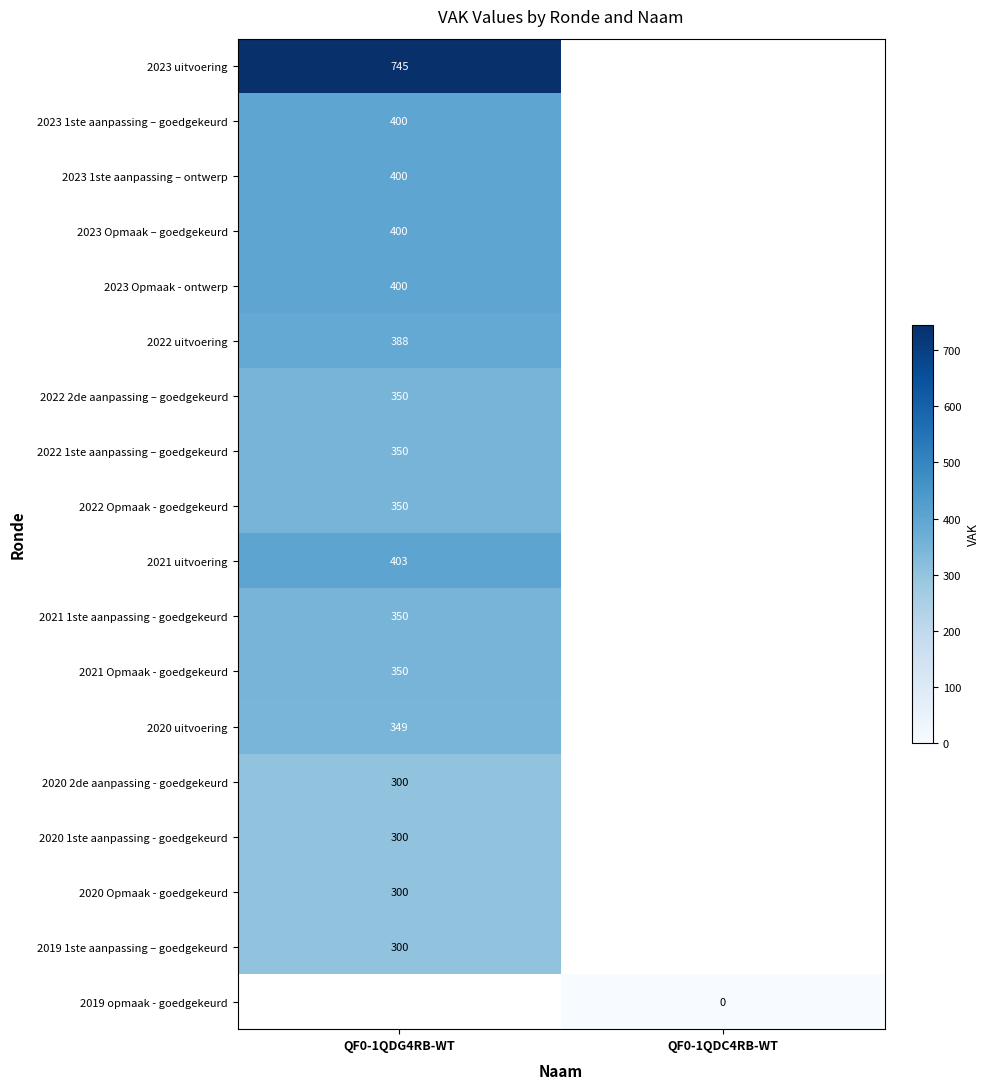

The 2022 Opmaak - goedgekeurd series shows 350 at QF0-1QDG4RB-WT. True or false?

True